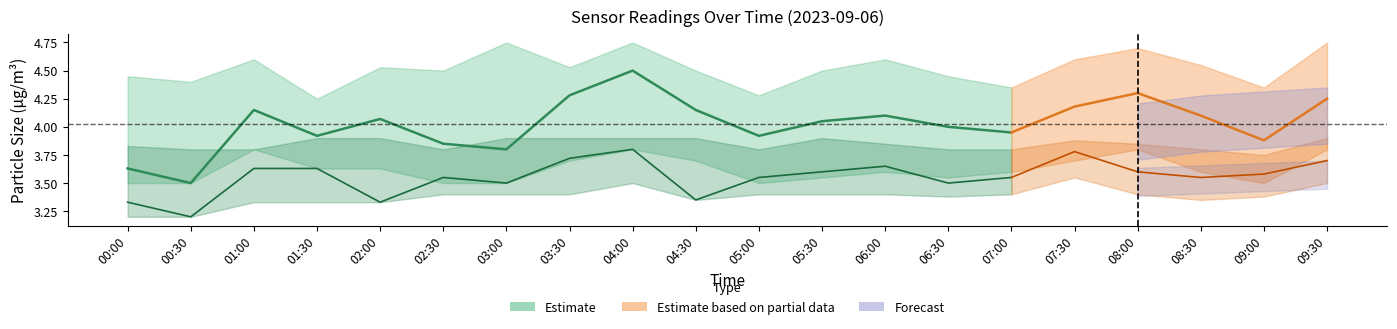

What is the greatest value displayed?

4.5